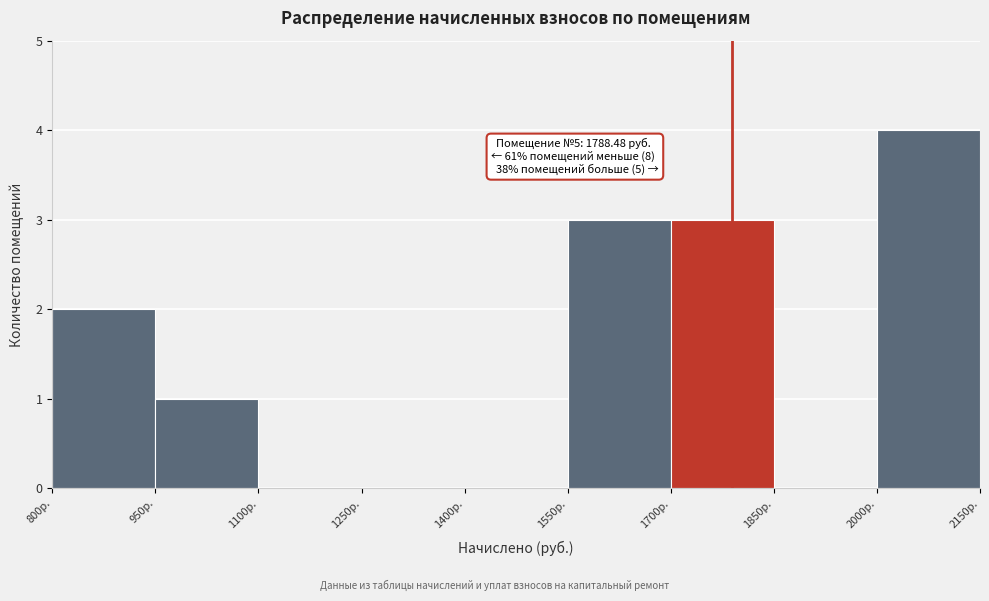

Which range on the x-axis has the tallest bar?

2000 to 2150